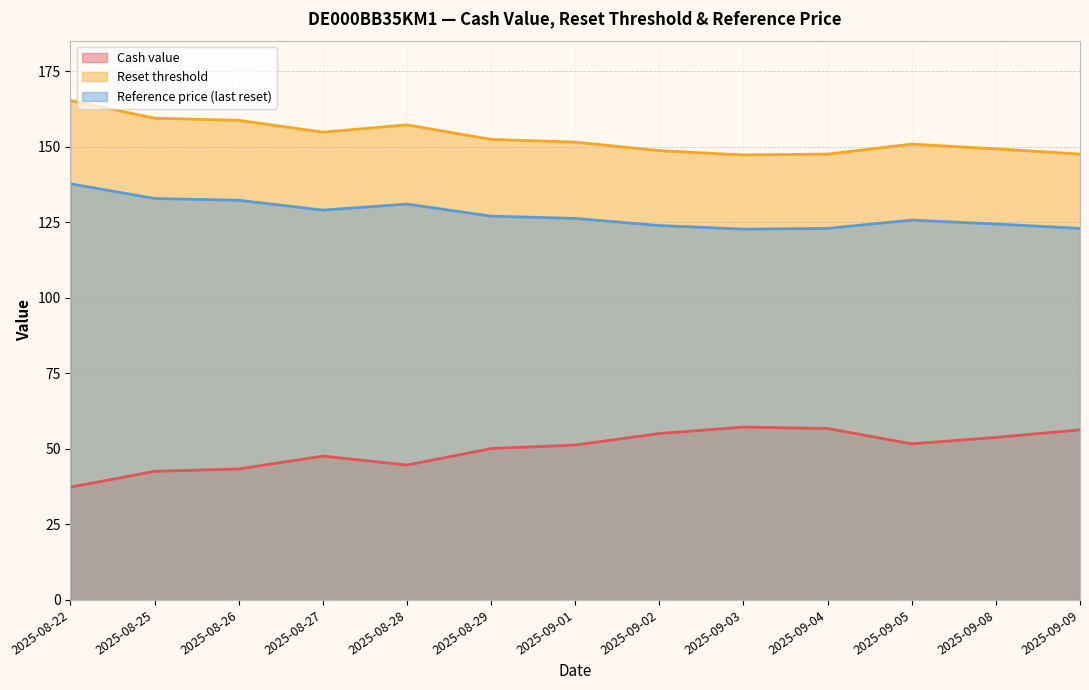

What is the maximum value shown in the chart?

165.2